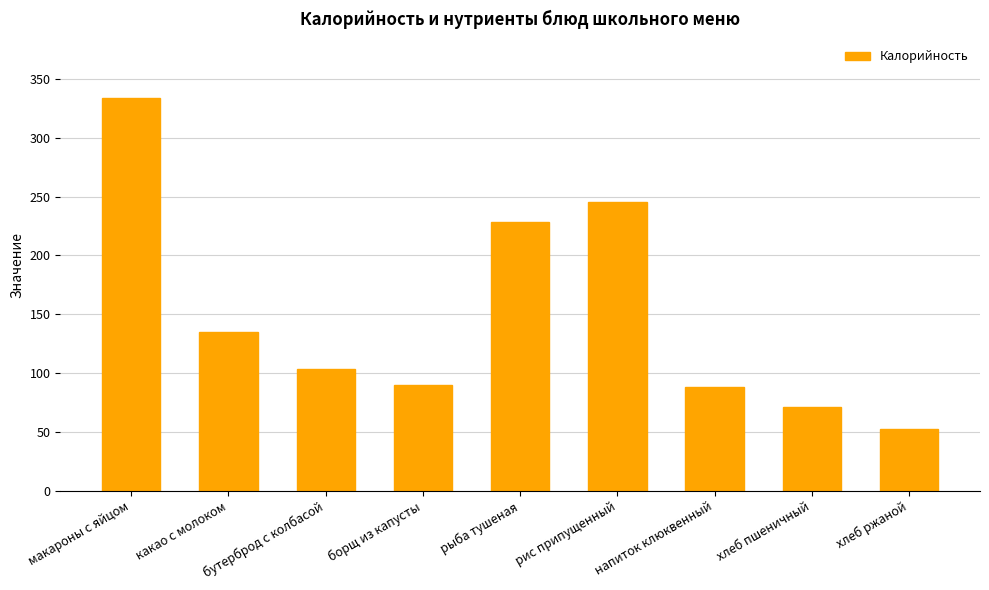

The chart shows a value of 155 at напиток клюквенный. True or false?

False